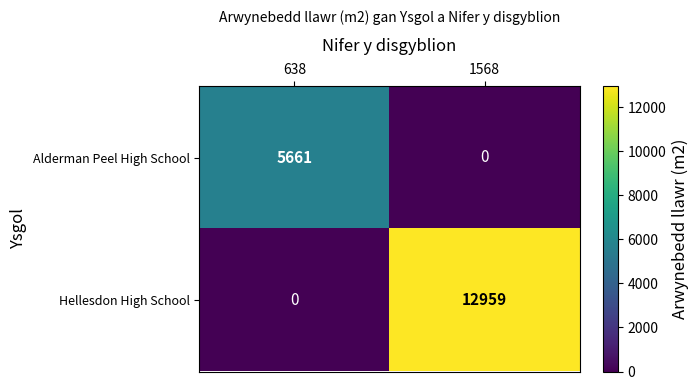

The value of Hellesdon High School at 1568 is 19169. True or false?

False